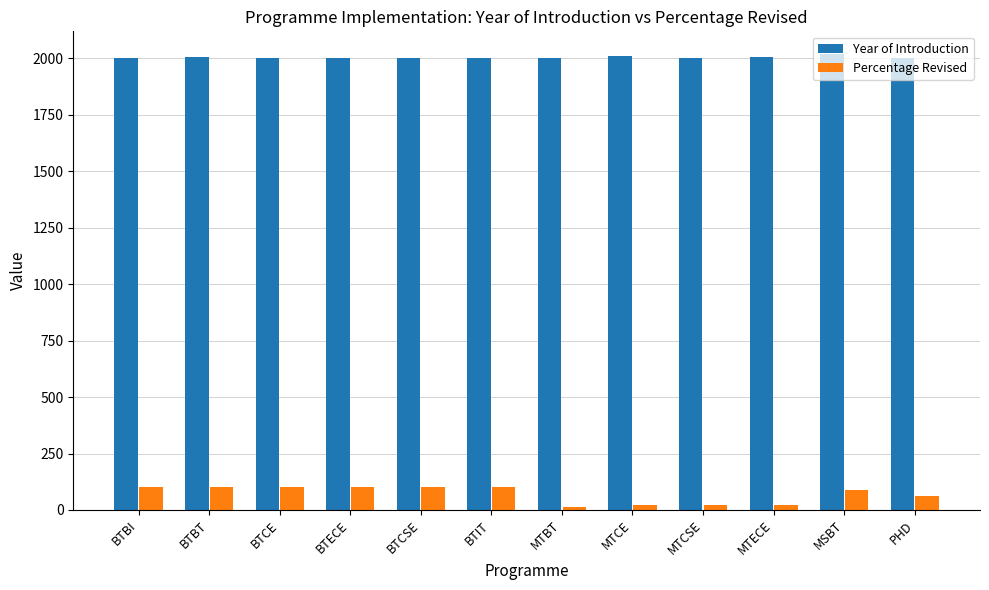

List the series in order of their peak value, highest first.

Year of Introduction, Percentage Revised